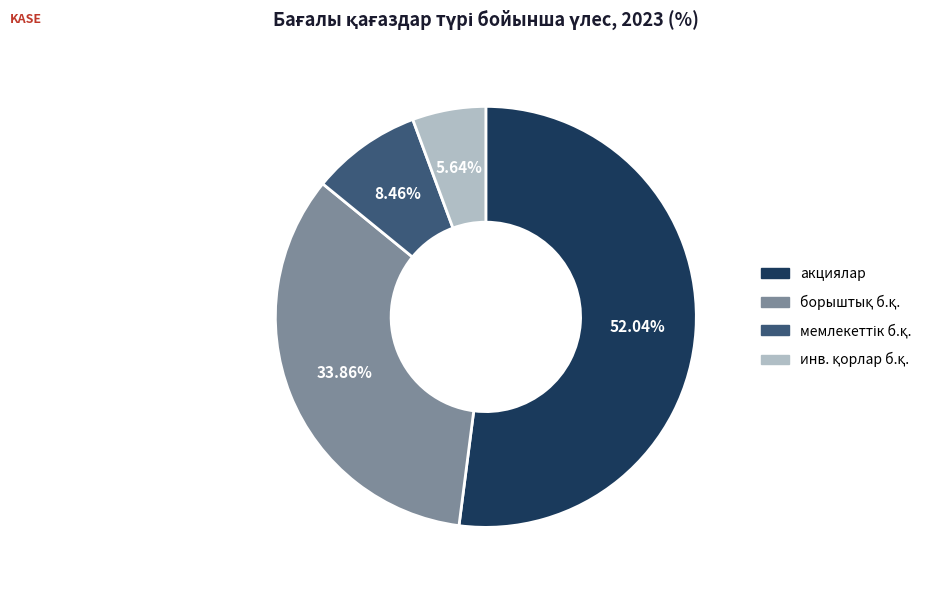

Does any single category account for the majority?

Yes